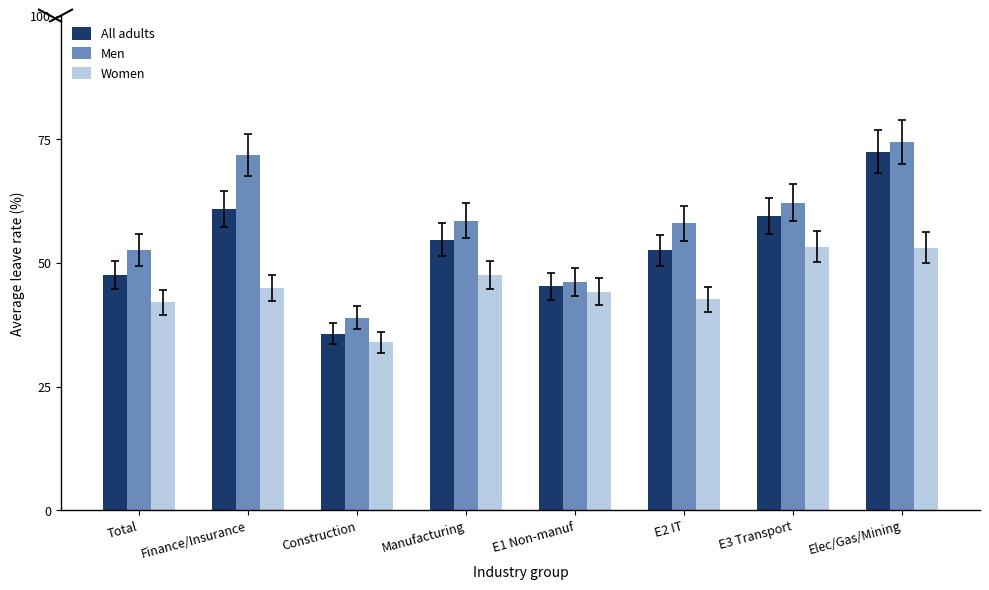

What position from the left is Elec/Gas/Mining?

8